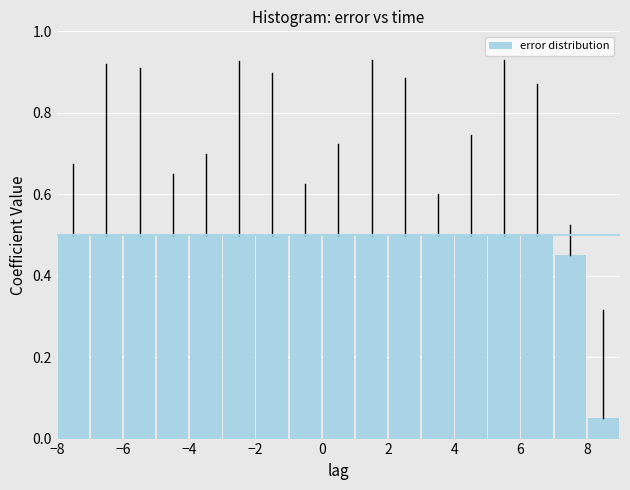

What is the height of the bar covering 5 to 6 on the x-axis? The values are not printed on the chart, so give them approximately, as read against the axis.

0.50